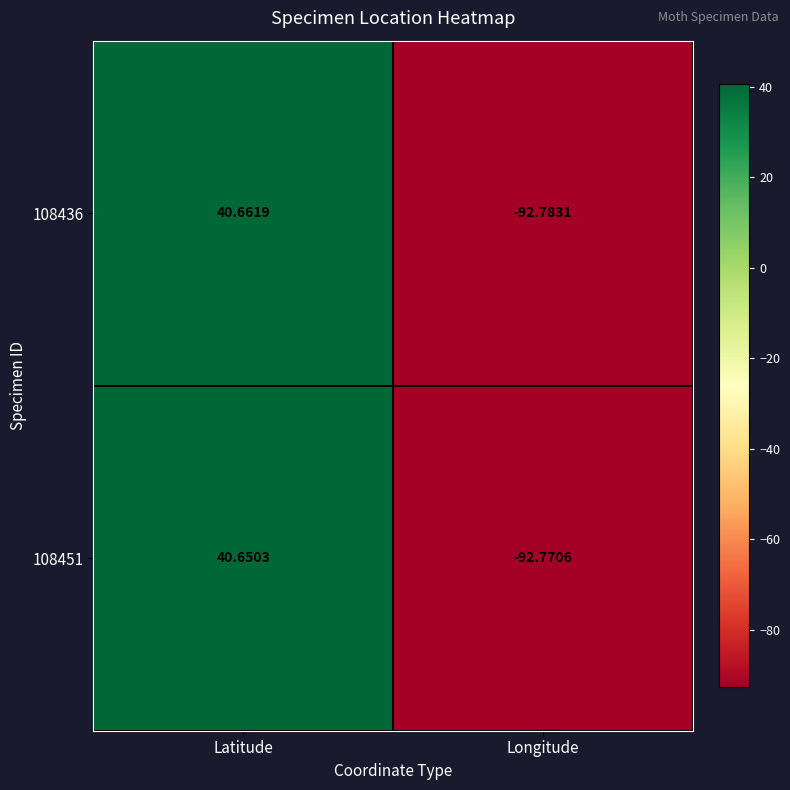

Rank the categories by 108436 value from lowest to highest.

Longitude, Latitude